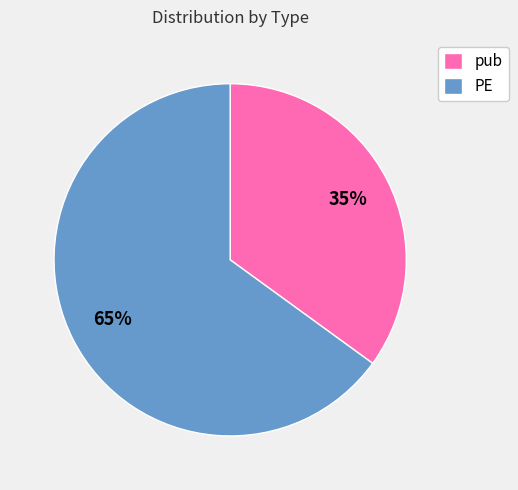

Is there a majority slice in this chart?

Yes